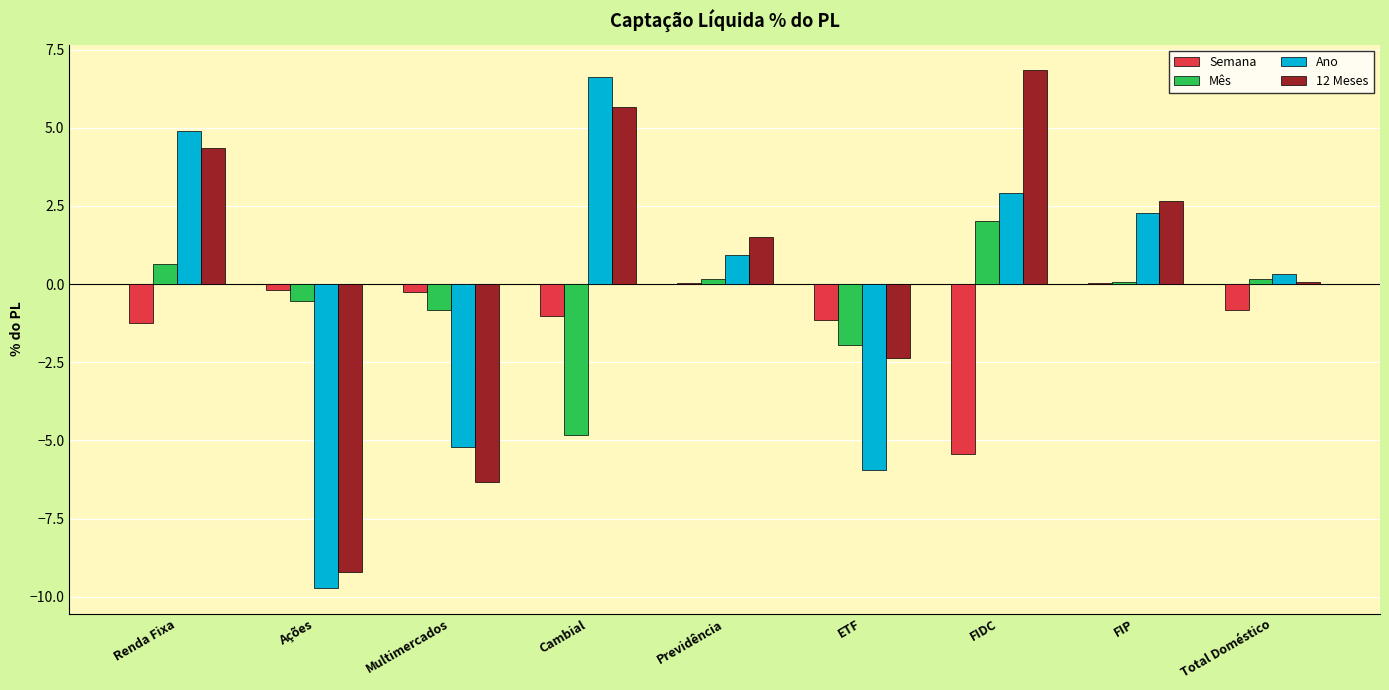

What is the maximum value for 12 Meses?

6.8